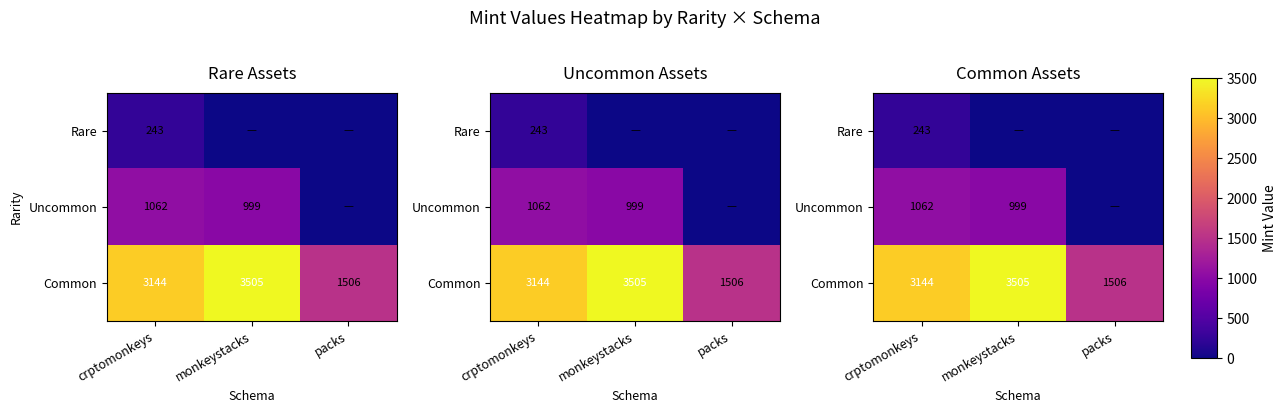

At which category does the chart reach its minimum across all series?

monkeystacks